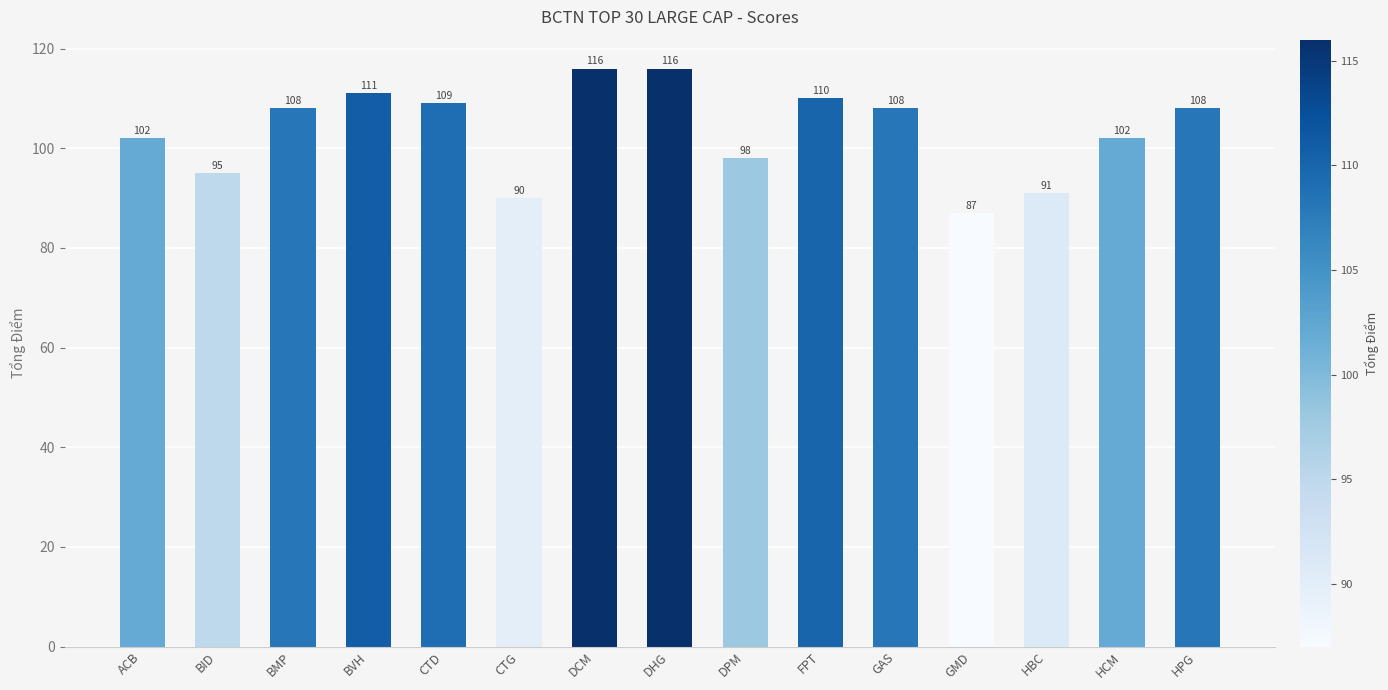

How many values are below 108?

7